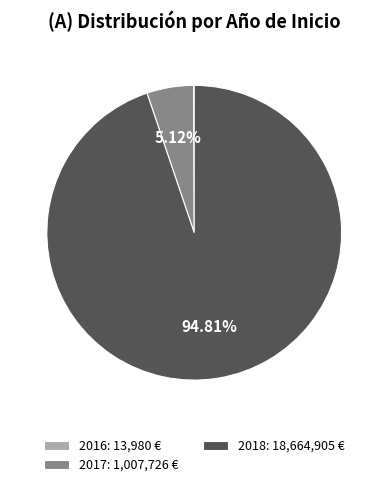

Combined, do 2017: 1,007,726 € and 2018: 18,664,905 € account for over 50%?

Yes